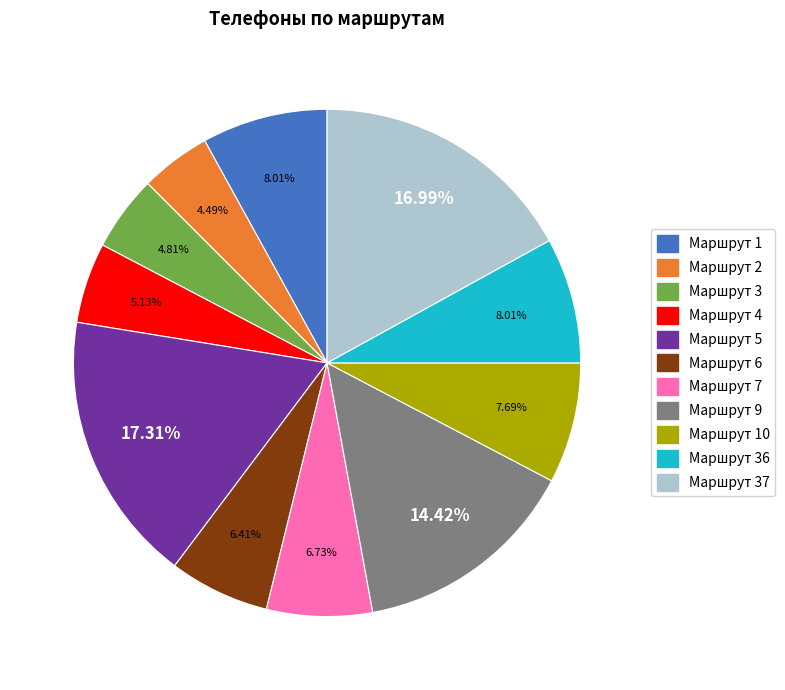

Is there any slice that represents more than half of the pie?

No